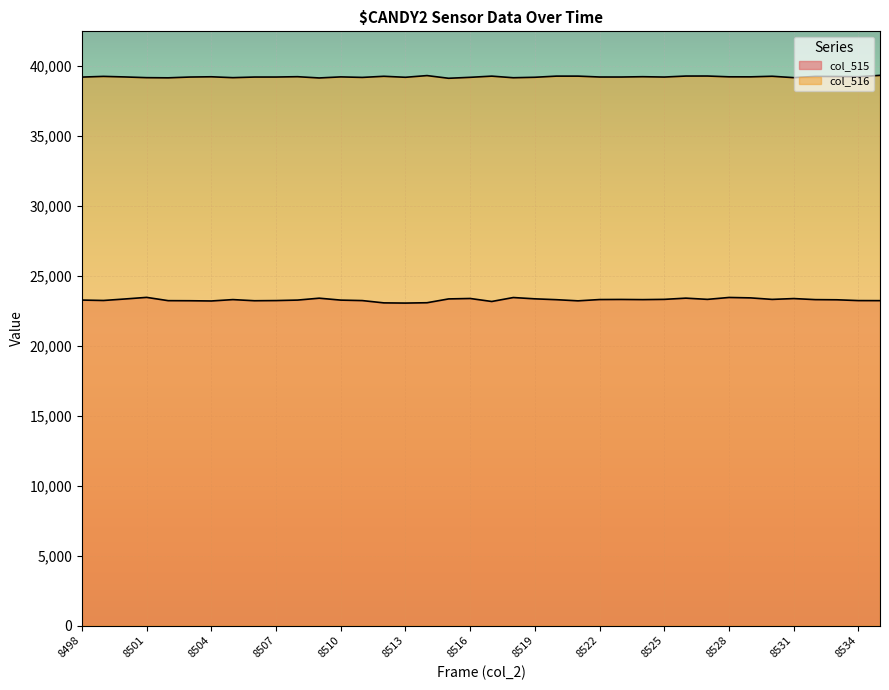

Does the chart display data point markers on the line(s)?

No